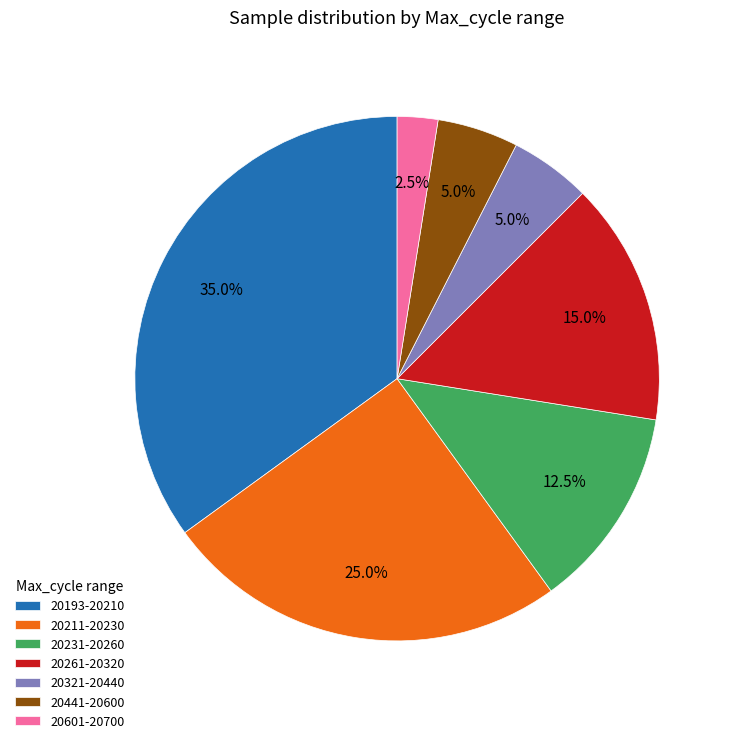

Which has a higher value, 20211-20230 or 20231-20260?

20211-20230